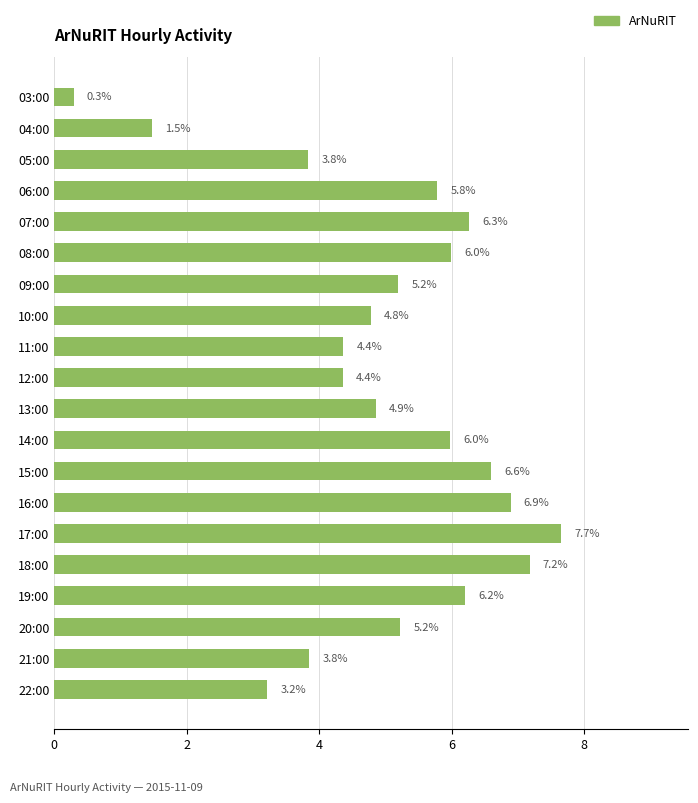

Reading top to bottom, extract all data points from this chart.

0.3	1.5	3.8	5.8	6.3	6.0	5.2	4.8	4.4	4.4	4.9	6.0	6.6	6.9	7.7	7.2	6.2	5.2	3.8	3.2